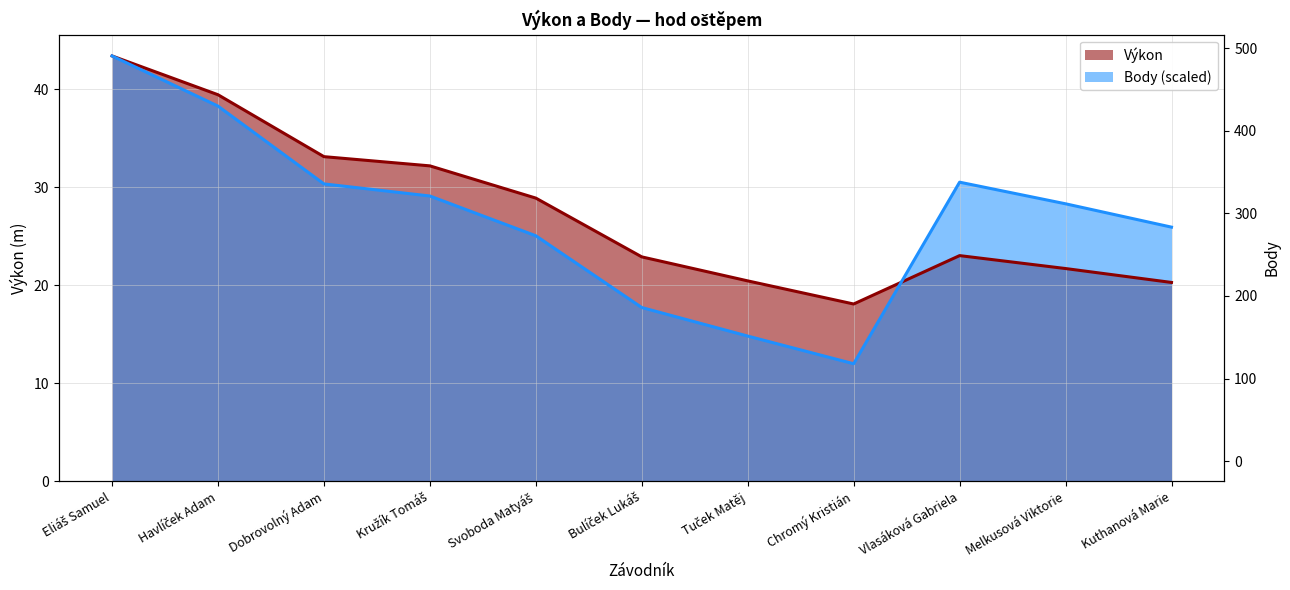

What position from the left is Dobrovolný Adam?

3